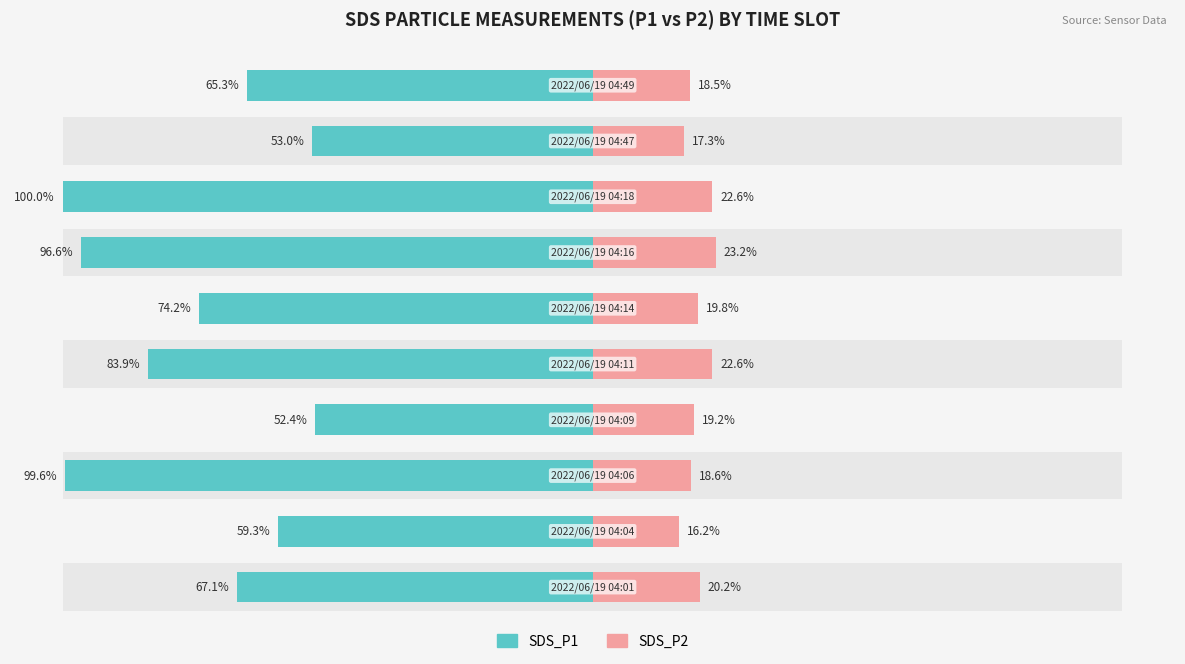

The SDS_P1 series shows 83.9 at 4. True or false?

True